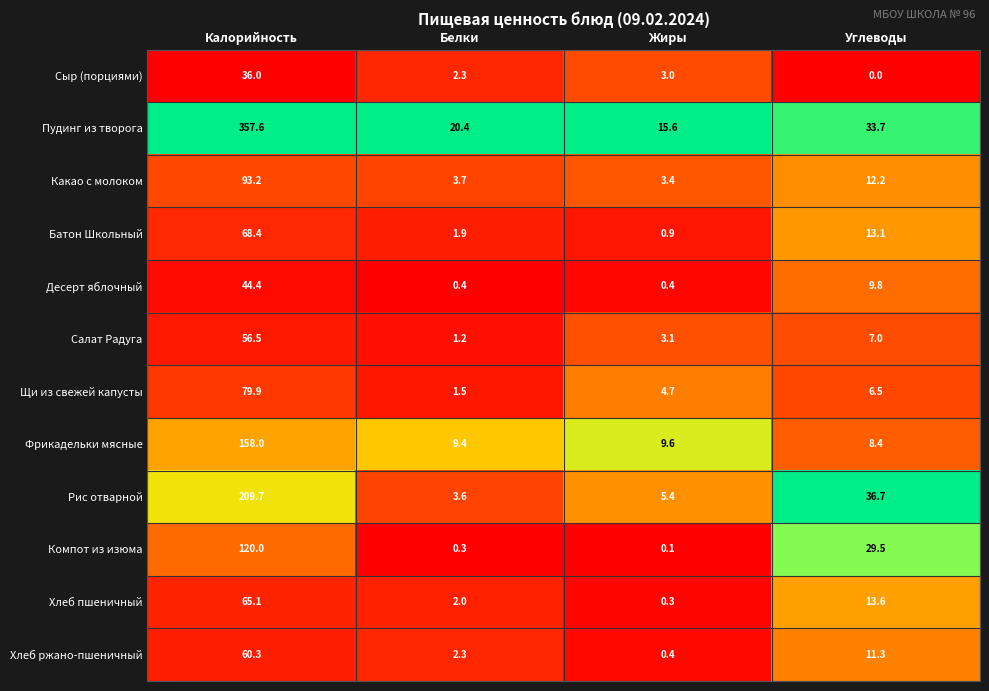

What is the sum of the Компот из изюма values at Жиры and Углеводы?

29.6